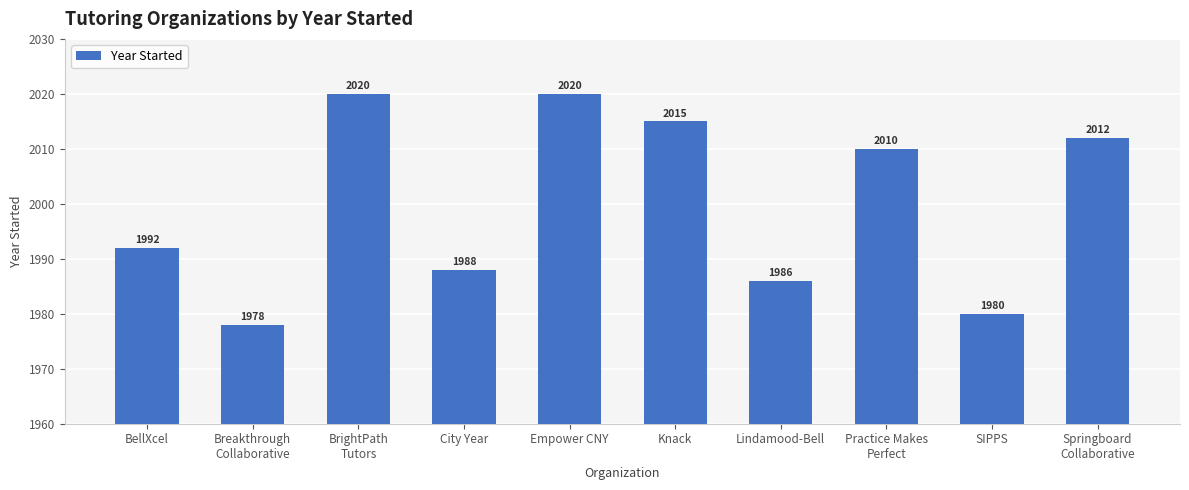

Reading left to right, transcribe all the data shown in this chart.

1992	1978	2020	1988	2020	2015	1986	2010	1980	2012